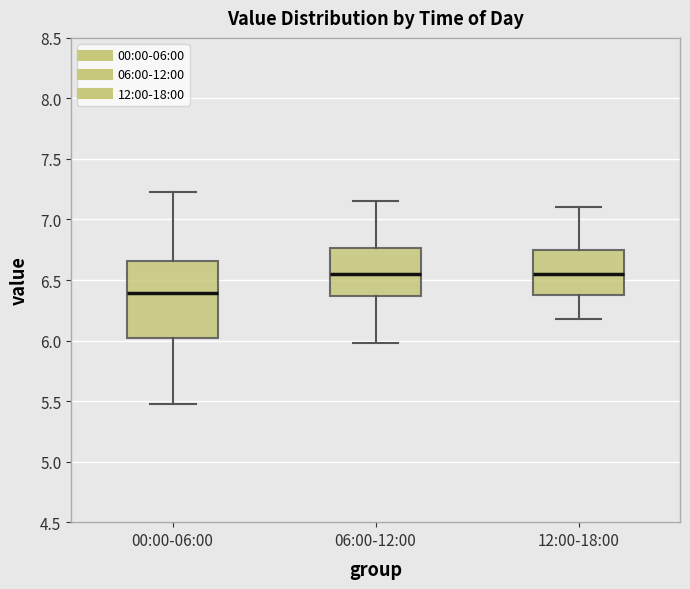

Reading left to right, transcribe this box plot: for each box, give where its median line is, the range the box spans, and where its two whiskers end, as read against the y-axis. The values are not printed on the chart, so give them approximately, as read against the axis.

00:00-06:00: median 6.40, box 6.00 to 6.65, whiskers 5.50 to 7.25
06:00-12:00: median 6.55, box 6.35 to 6.75, whiskers 6.00 to 7.15
12:00-18:00: median 6.55, box 6.40 to 6.75, whiskers 6.20 to 7.10